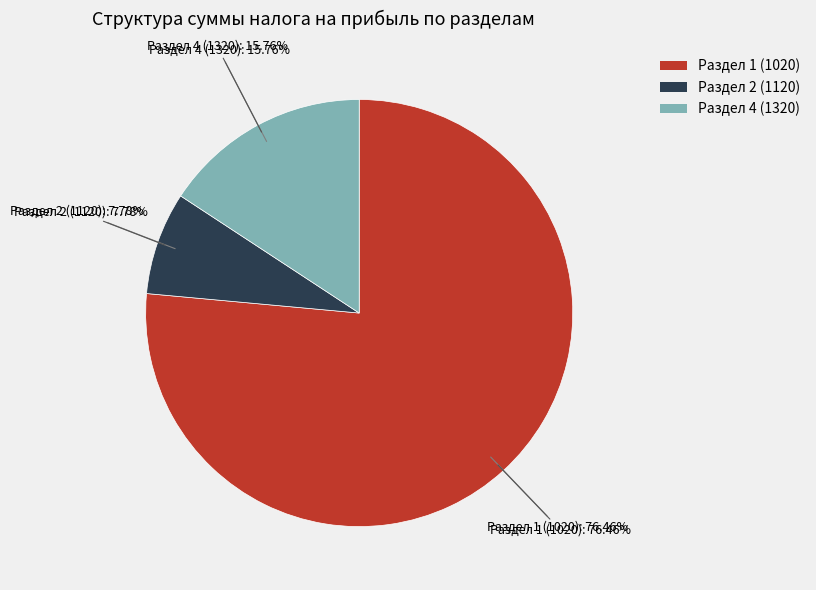

What portion of the pie excludes Раздел 4 (1320)?

84.2%